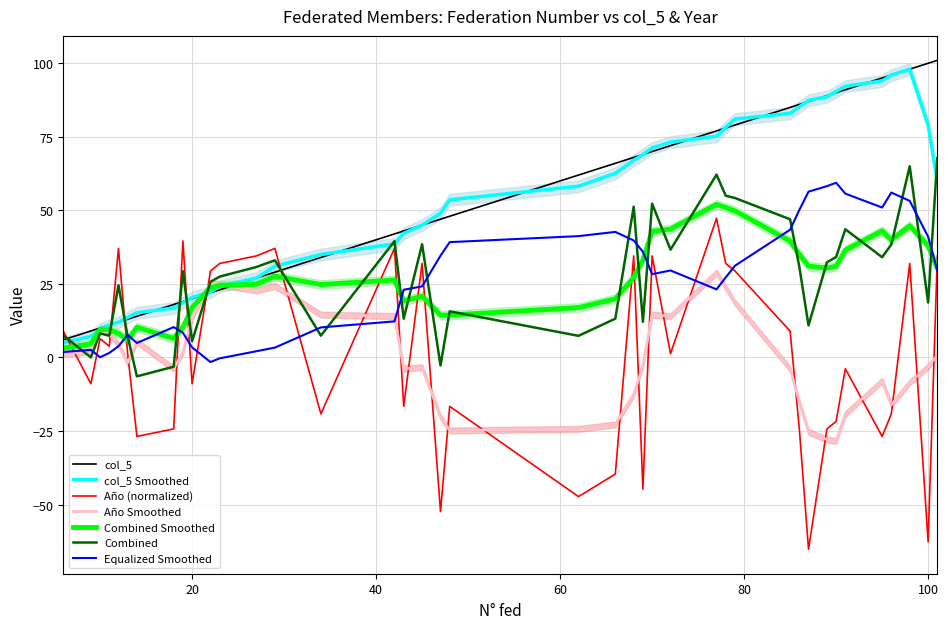

Is it true that col_5 equals 9.0 at 9?

True